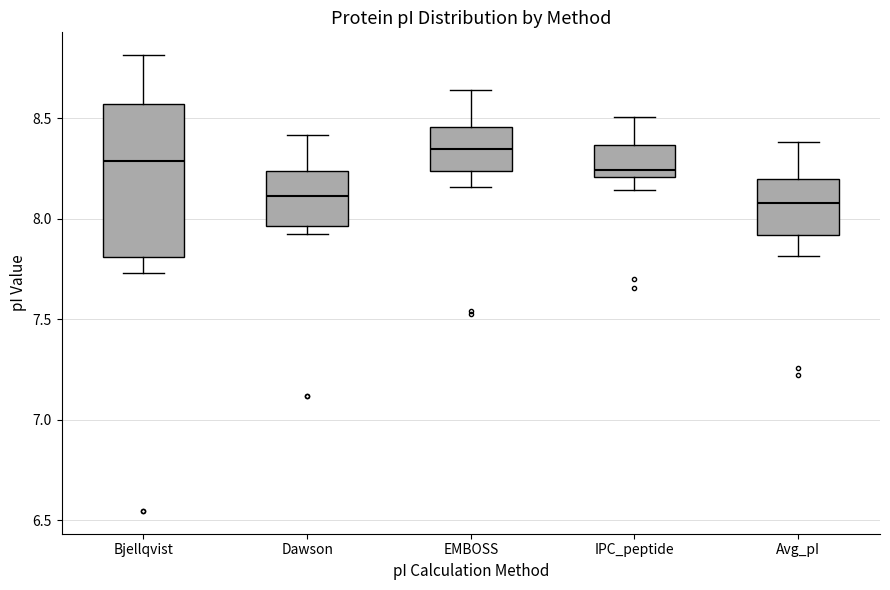

Reading left to right, transcribe this box plot: for each box, give where its median line is, the range the box spans, and where its two whiskers end, as read against the y-axis. The values are not printed on the chart, so give them approximately, as read against the axis.

Bjellqvist: median 8.30, box 7.80 to 8.55, whiskers 7.75 to 8.80
Dawson: median 8.10, box 7.95 to 8.25, whiskers 7.90 to 8.40
EMBOSS: median 8.35, box 8.25 to 8.45, whiskers 8.15 to 8.65
IPC_peptide: median 8.25, box 8.20 to 8.35, whiskers 8.15 to 8.50
Avg_pI: median 8.10, box 7.90 to 8.20, whiskers 7.80 to 8.40